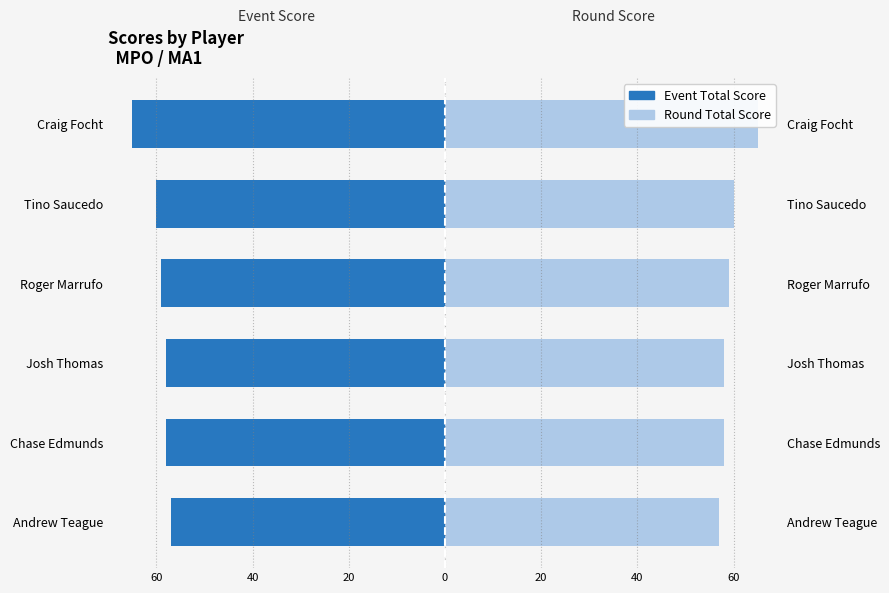

How many values in the Event Total Score series exceed -58?

1